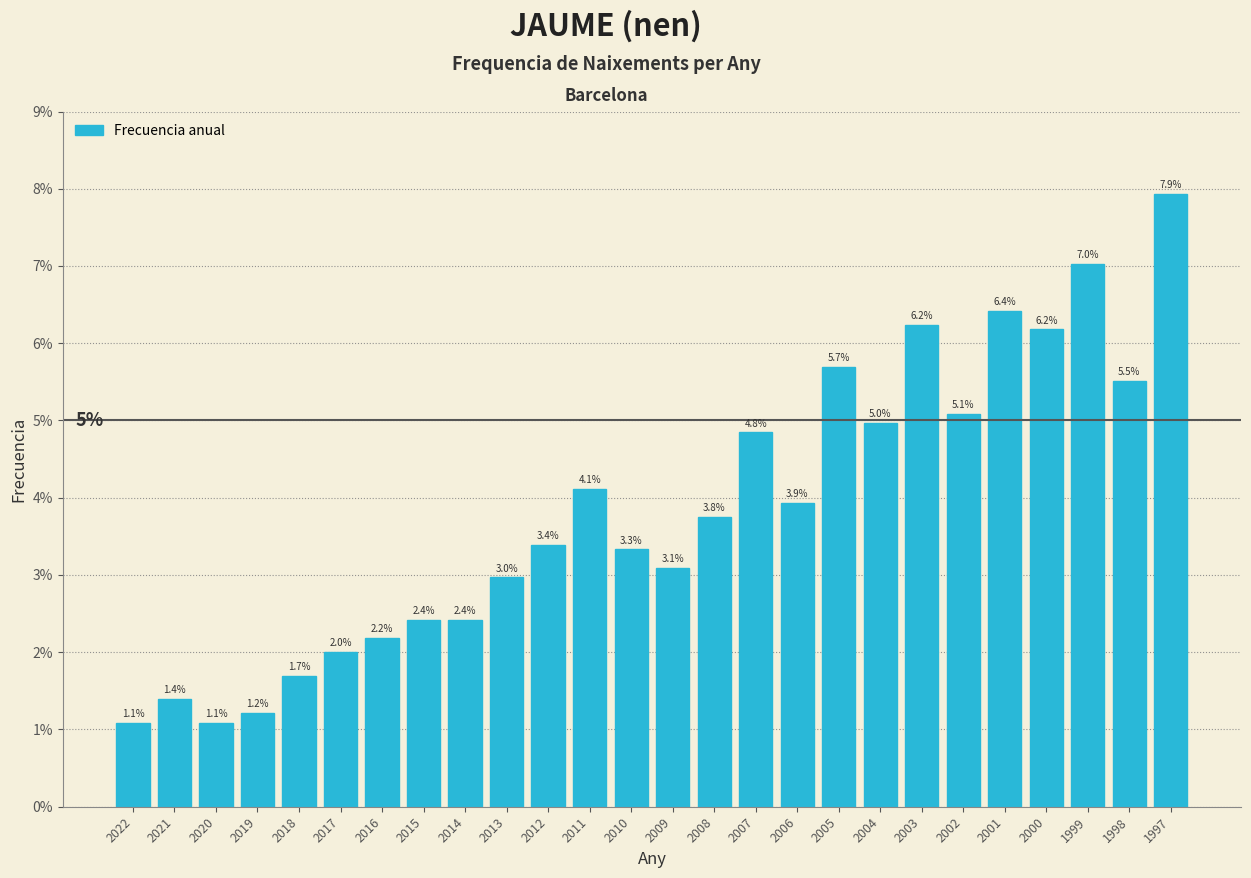

Reading right to left, extract all data points from this chart.

7.9	5.5	7.0	6.2	6.4	5.1	6.2	5.0	5.7	3.9	4.8	3.8	3.1	3.3	4.1	3.4	3.0	2.4	2.4	2.2	2.0	1.7	1.2	1.1	1.4	1.1